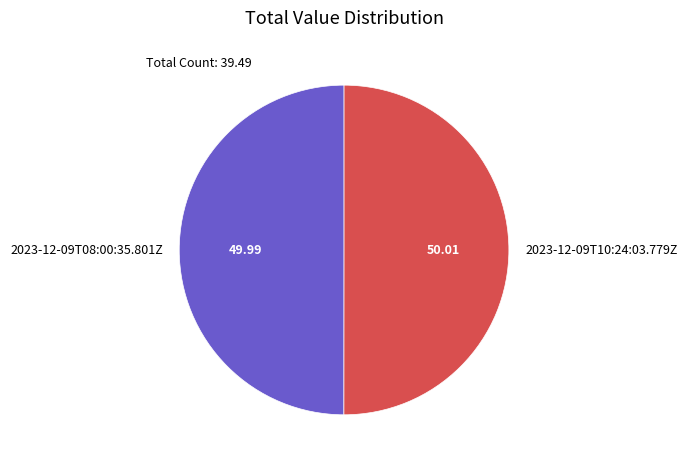

Combined, do 2023-12-09T10:24:03.779Z and 2023-12-09T08:00:35.801Z account for over 50%?

Yes